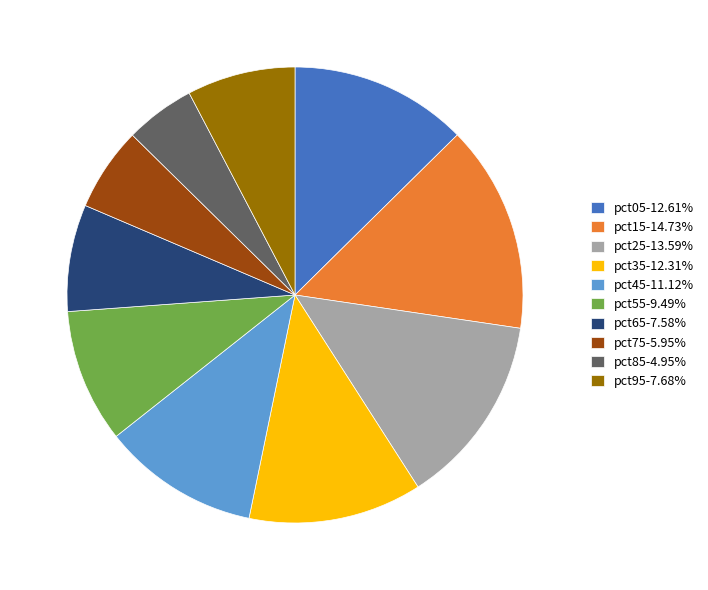

Between pct15 and pct55, which is larger?

pct15